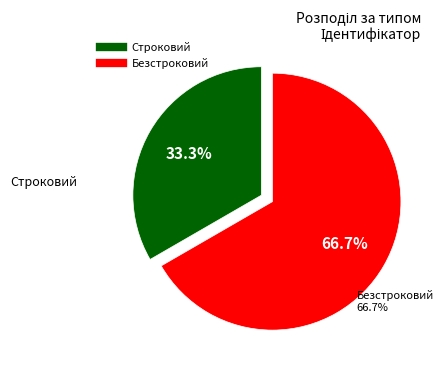

Rank the categories by value from highest to lowest.

Безстроковий, Строковий